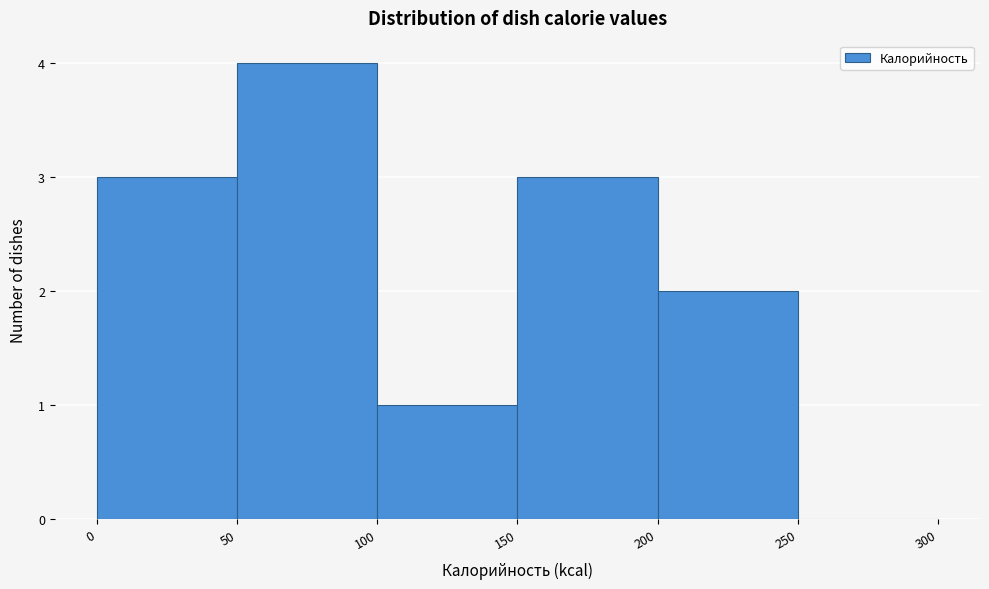

Reading left to right, list every bar in this chart as the range it spans on the x-axis followed by its height. The values are not printed on the chart, so give them approximately, as read against the axis.

0 to 50: 3
50 to 100: 4
100 to 150: 1
150 to 200: 3
200 to 250: 2
250 to 300: 0